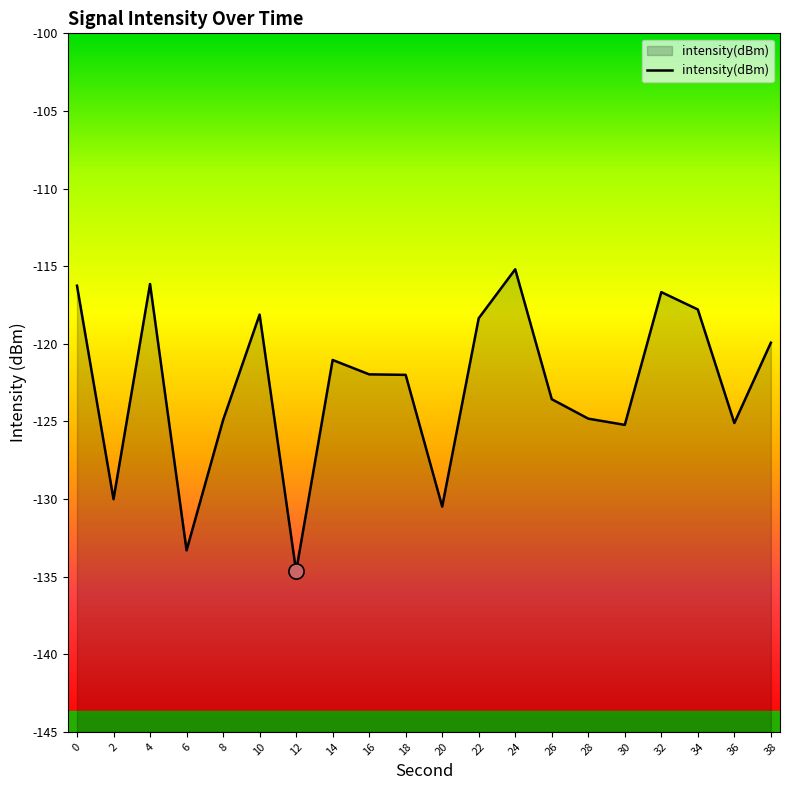

What is the change in value from 16 to 32?

+5.3